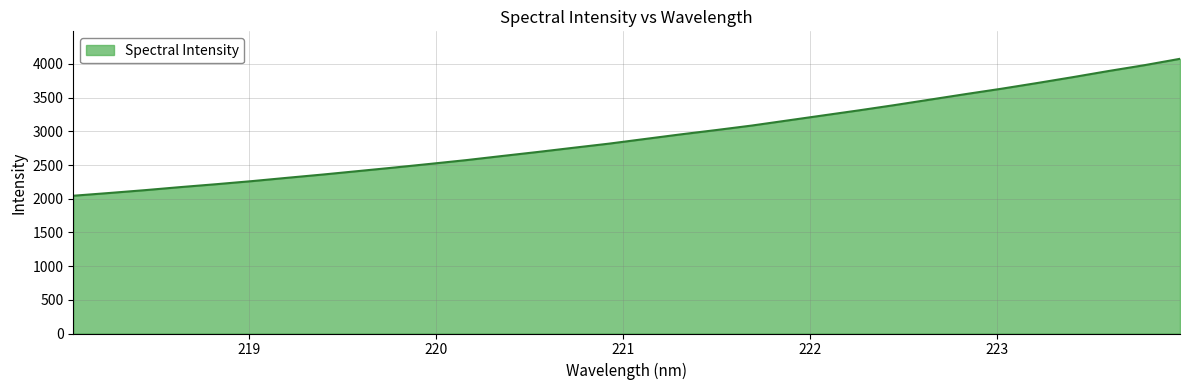

What is the difference between the maximum and second lowest values?

1992.0